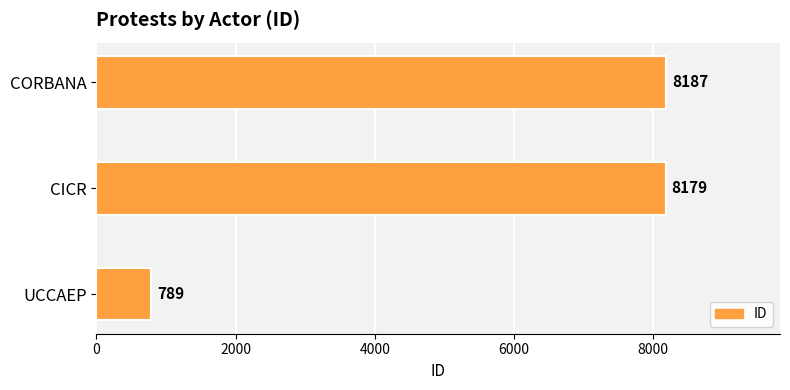

The value at CORBANA is 2875. True or false?

False